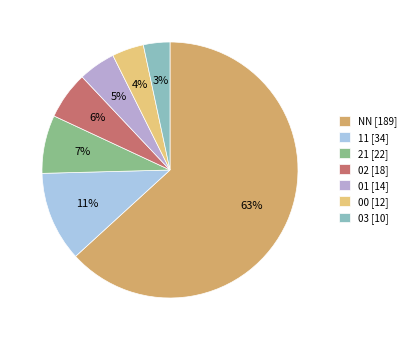

The 21 slice represents 17% of the pie. True or false?

False